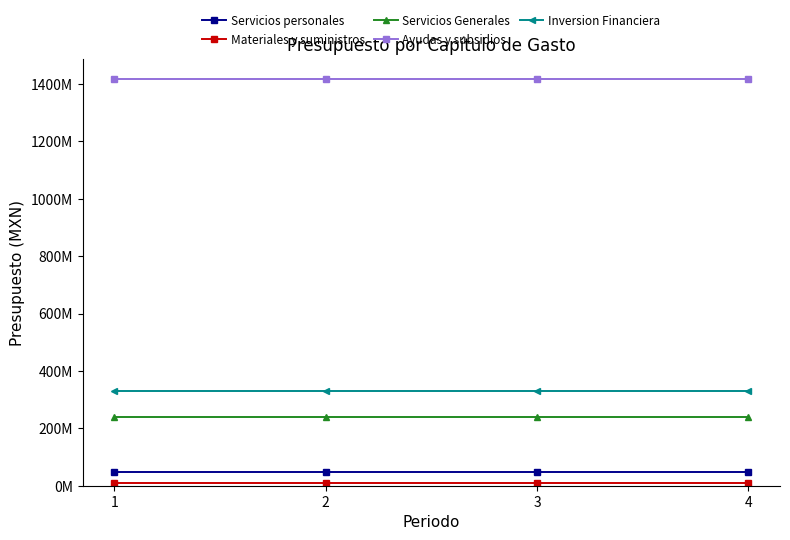

Is this an area chart (filled region under the line)?

No